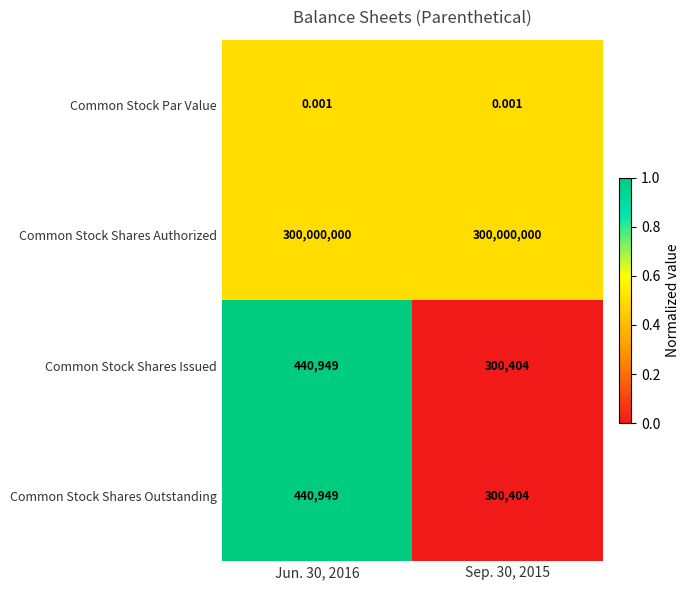

Is the value of Common Stock Par Value at Sep. 30, 2015 greater than the value of Common Stock Shares Authorized at Sep. 30, 2015?

No